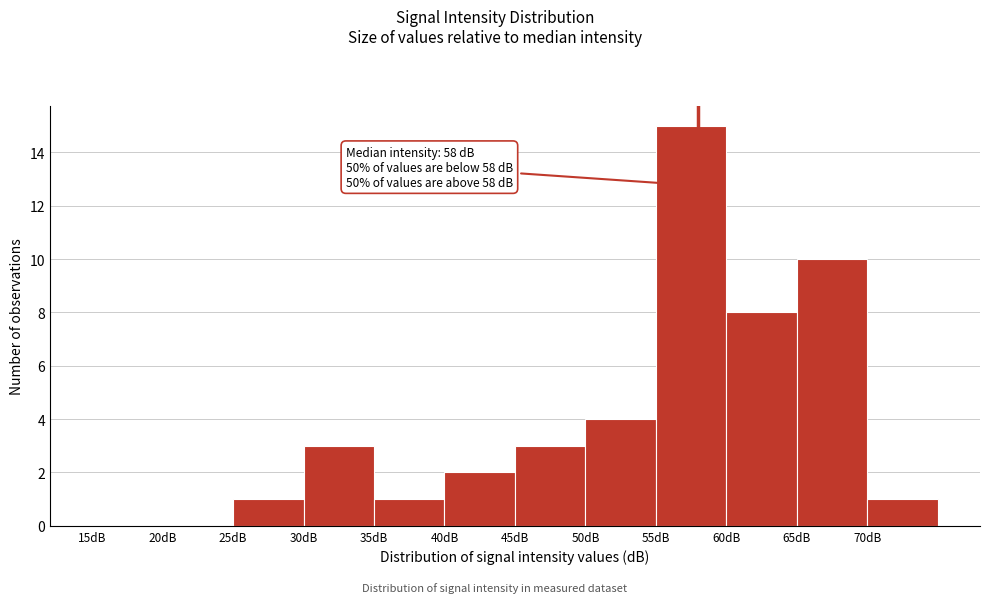

Which range on the x-axis has the tallest bar?

55 to 60